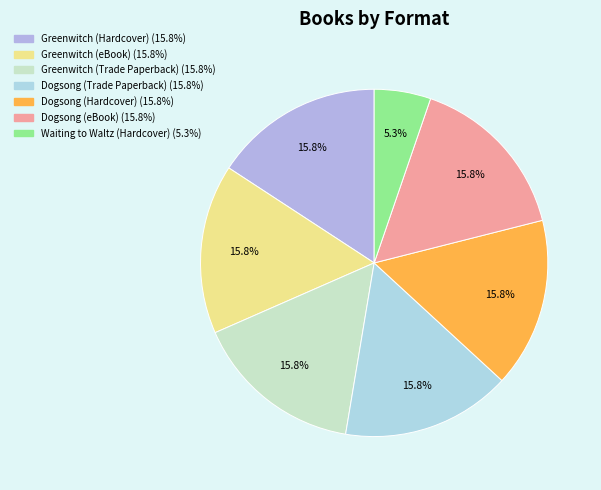

True or false: Dogsong (eBook) accounts for 16% of the total.

True